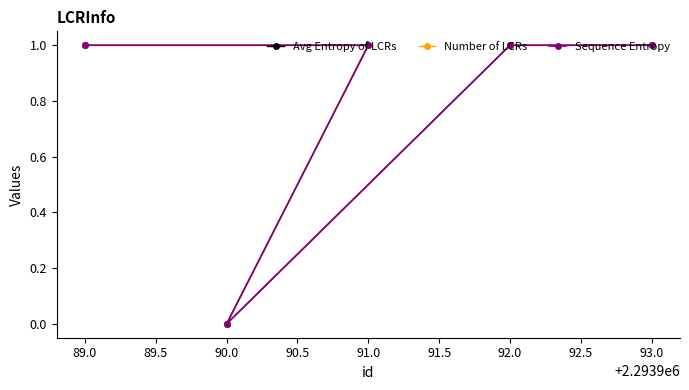

Does the chart have visible grid lines?

No